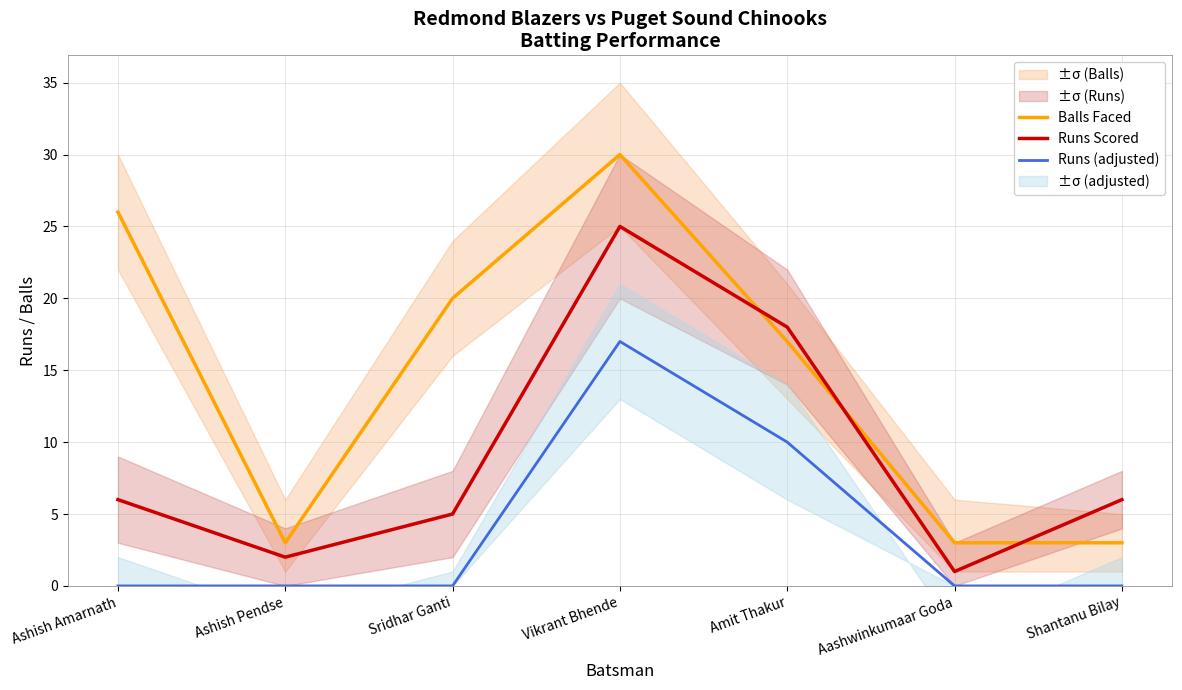

Where is Runs (adjusted) nearest to the value 8?

Amit Thakur